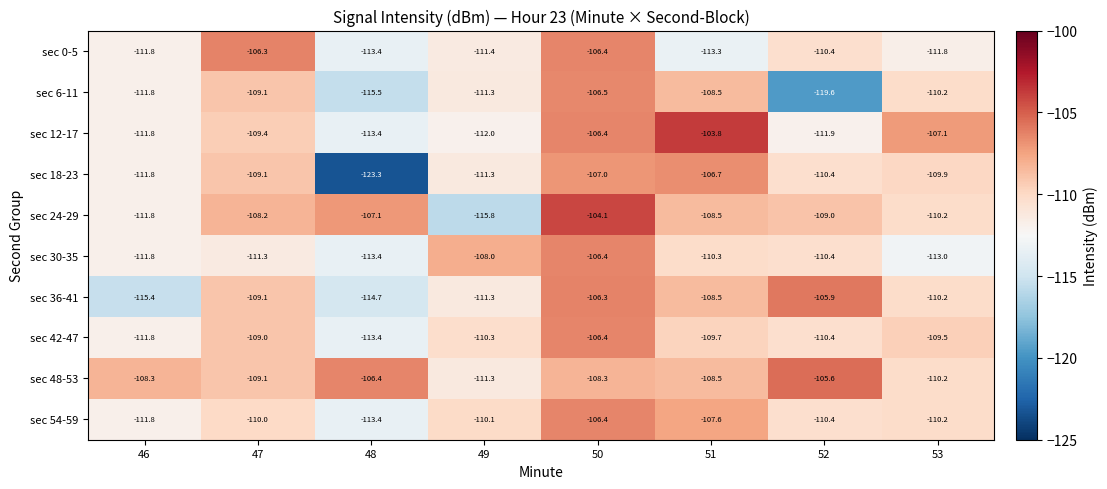

Which series has the widest spread of values?

sec 18-23